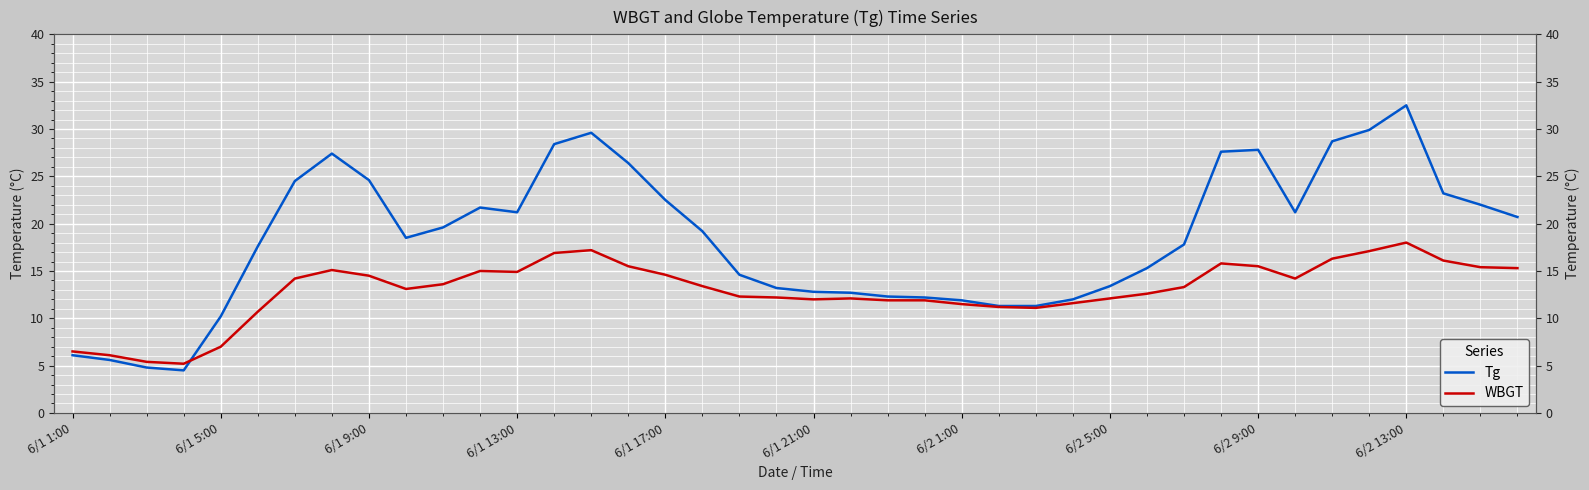

What is the value of the Tg point at the 9th from the left?

24.6